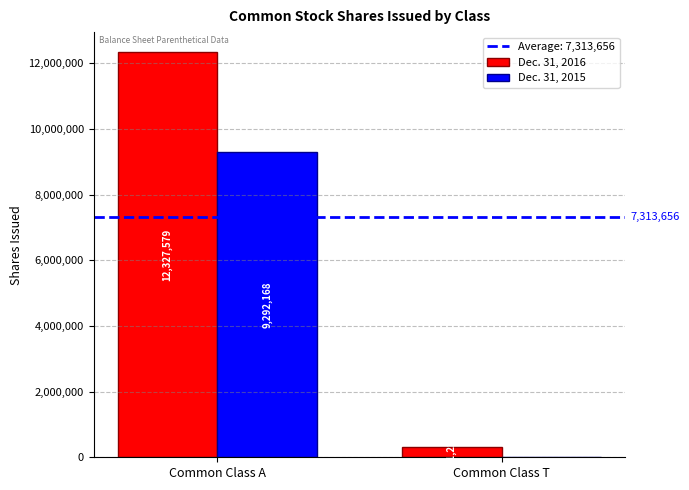

Are the bars grouped side by side (vs. stacked)?

Yes